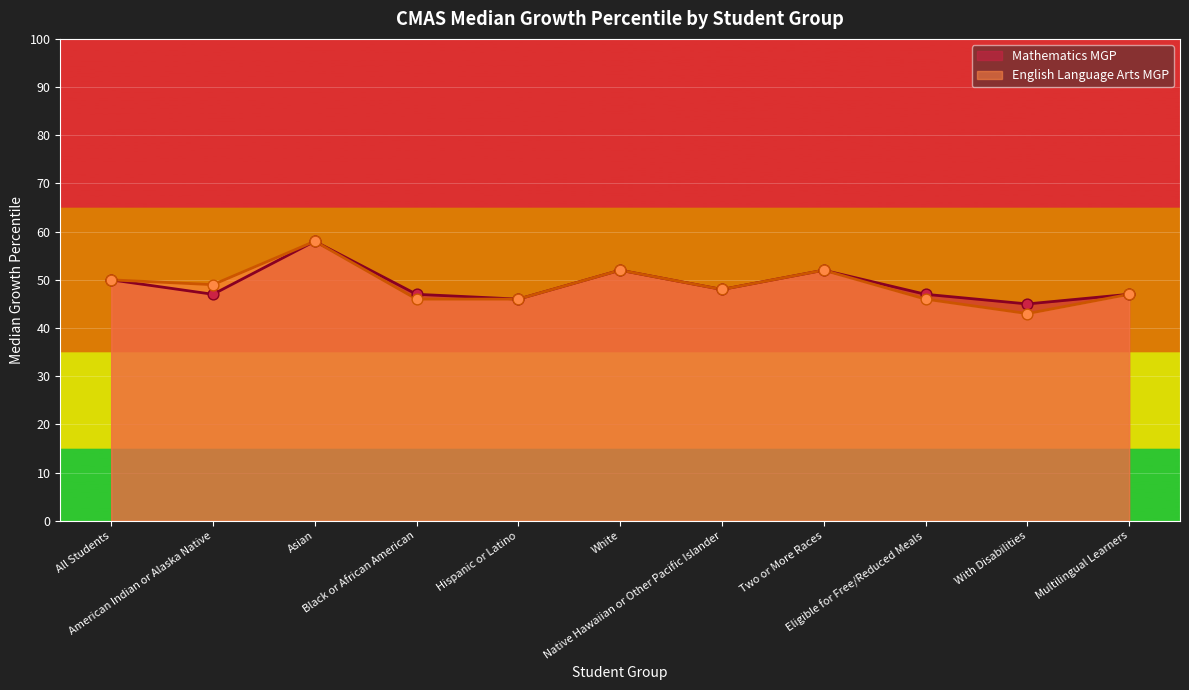

Which series contains the highest Y value?

Mathematics MGP